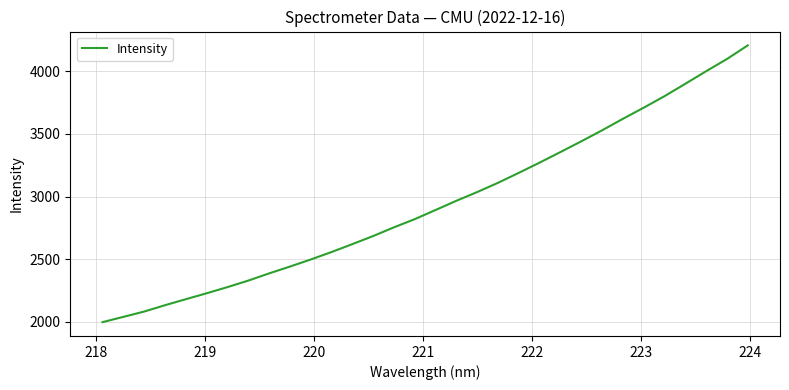

What is the smallest value displayed?

1998.1